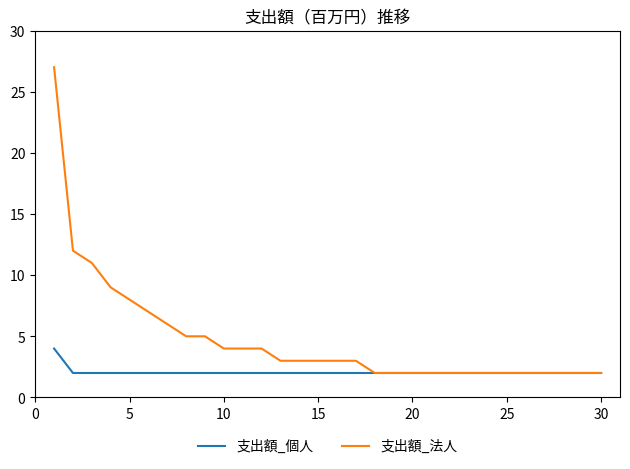

List the series in order of their overall mean, lowest first.

支出額_個人, 支出額_法人